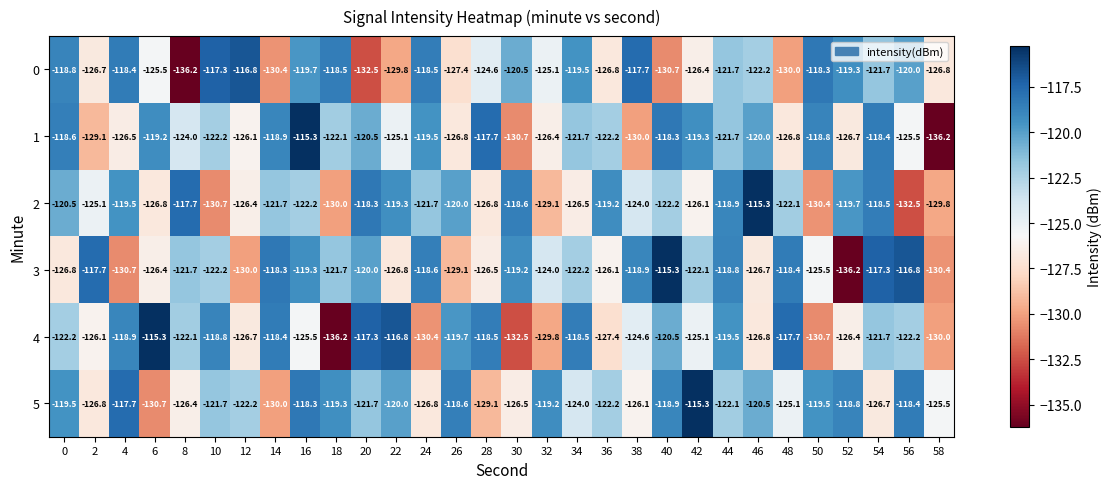

Which series has the largest total across all categories?

5